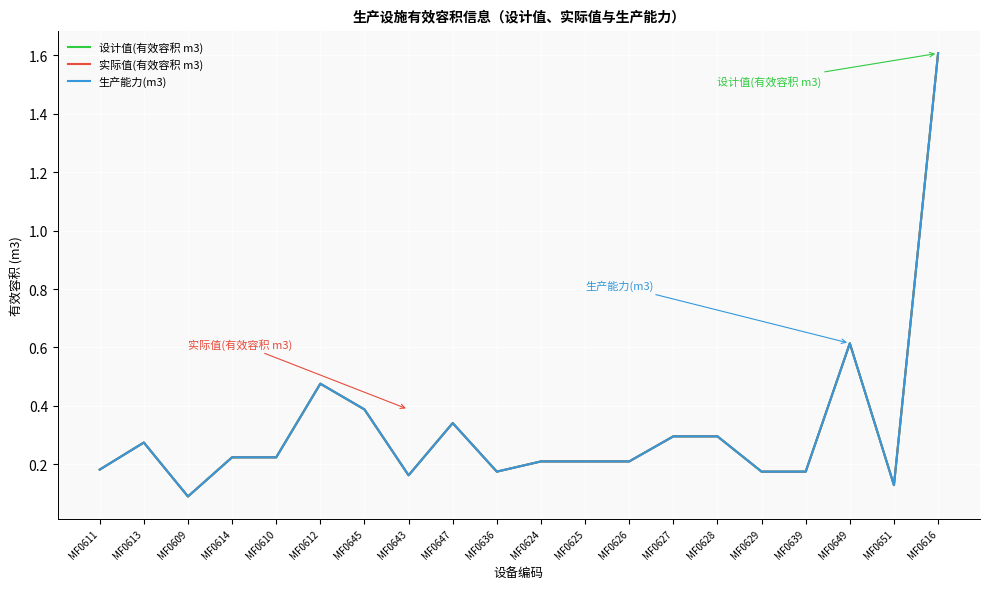

Which label corresponds to the smallest value in the chart?

MF0609